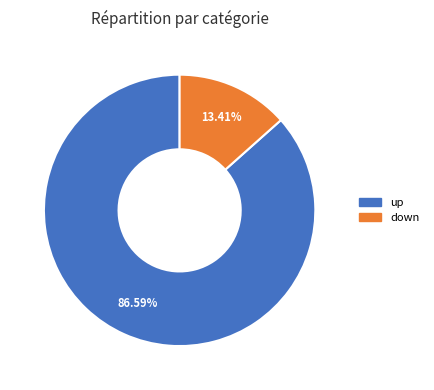

Is the sum of down and up greater than half?

Yes